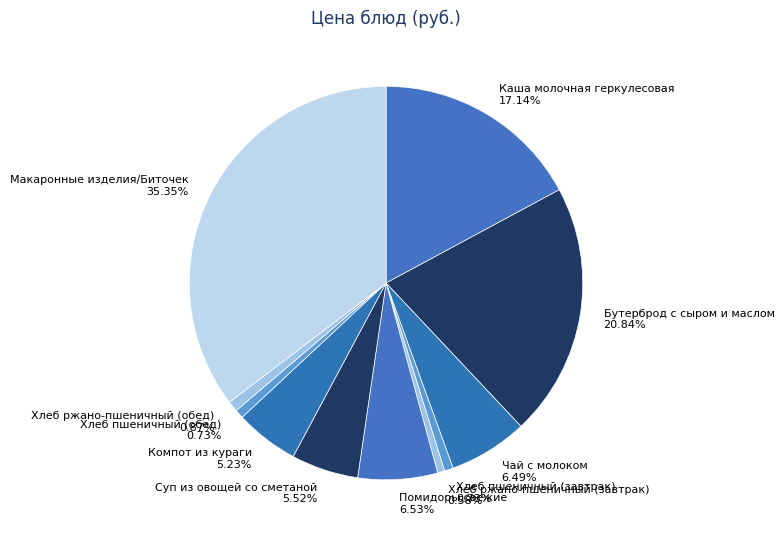

Is there a majority slice in this chart?

No